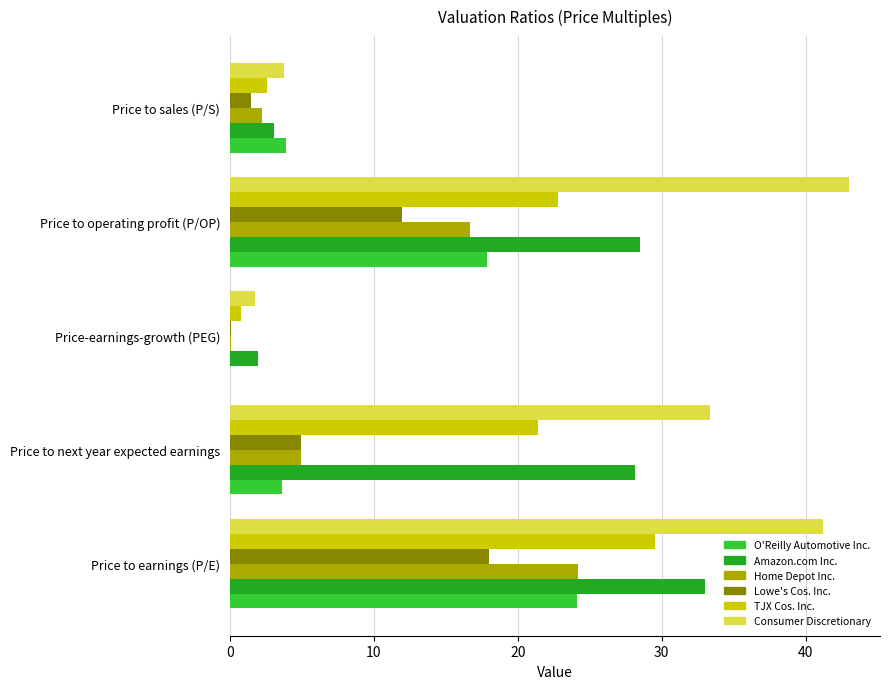

What are all the series names shown in the legend?

O'Reilly Automotive Inc., Amazon.com Inc., Home Depot Inc., Lowe's Cos. Inc., TJX Cos. Inc., Consumer Discretionary